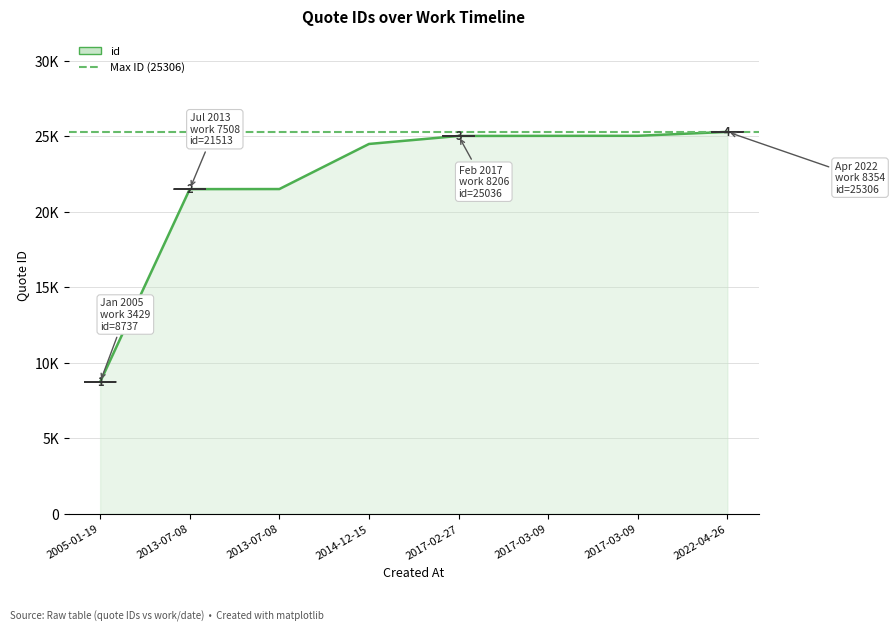

Reading right to left, list all the values displayed in this chart.

8354=25306	8209=25046	8209=25043	8206=25036	8036=24505	7508=21518	7508=21513	3429=8737